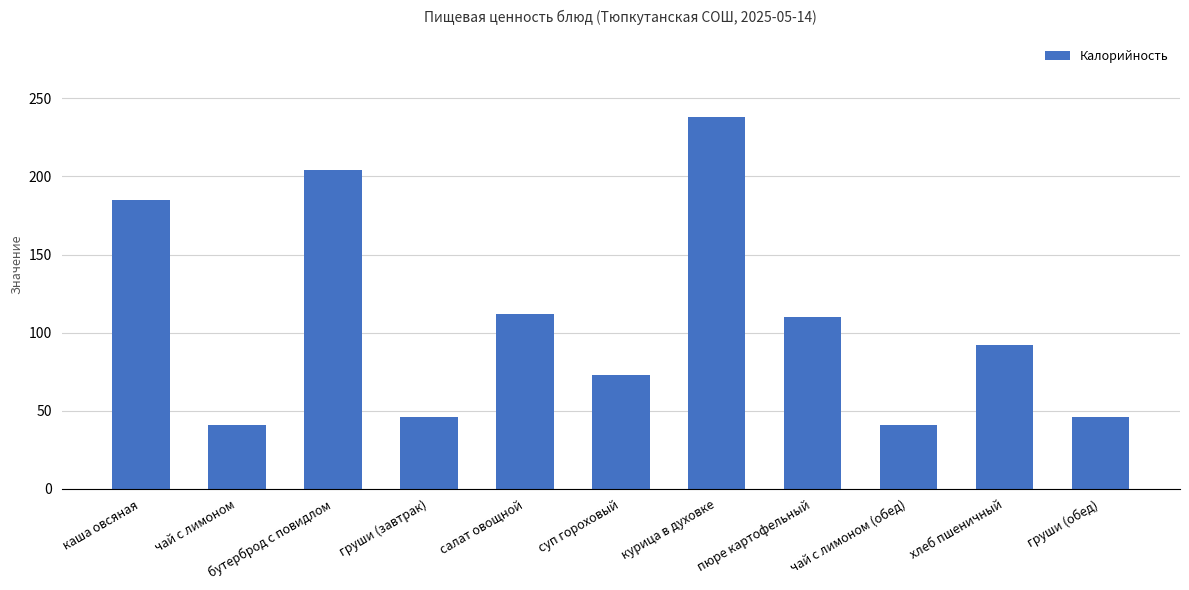

Is it true that the value at чай с лимоном is 41?

True